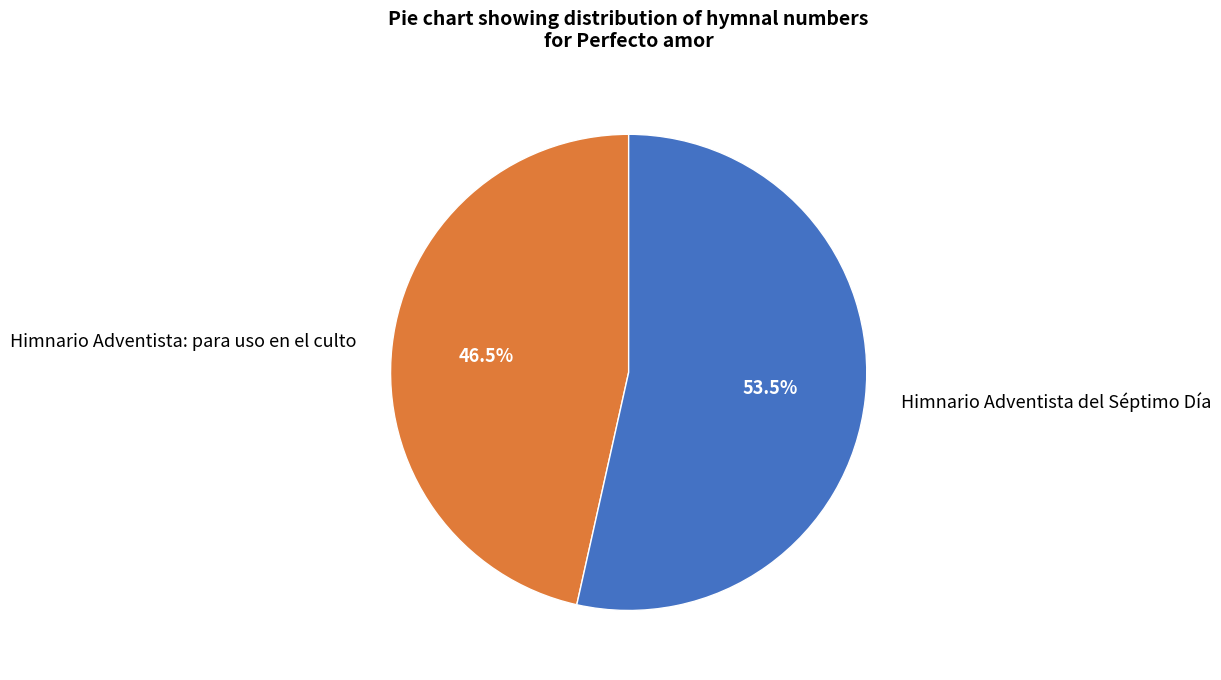

Combined, do Himnario Adventista del Séptimo Día and Himnario Adventista: para uso en el culto account for over 50%?

Yes